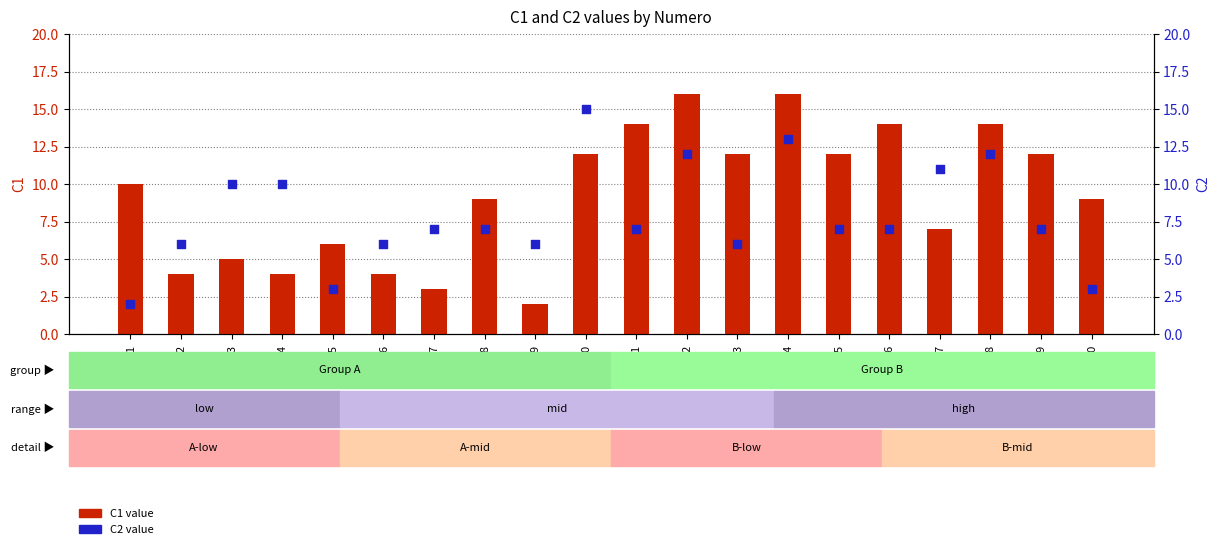

Which series contains the lowest Y value?

C1 value